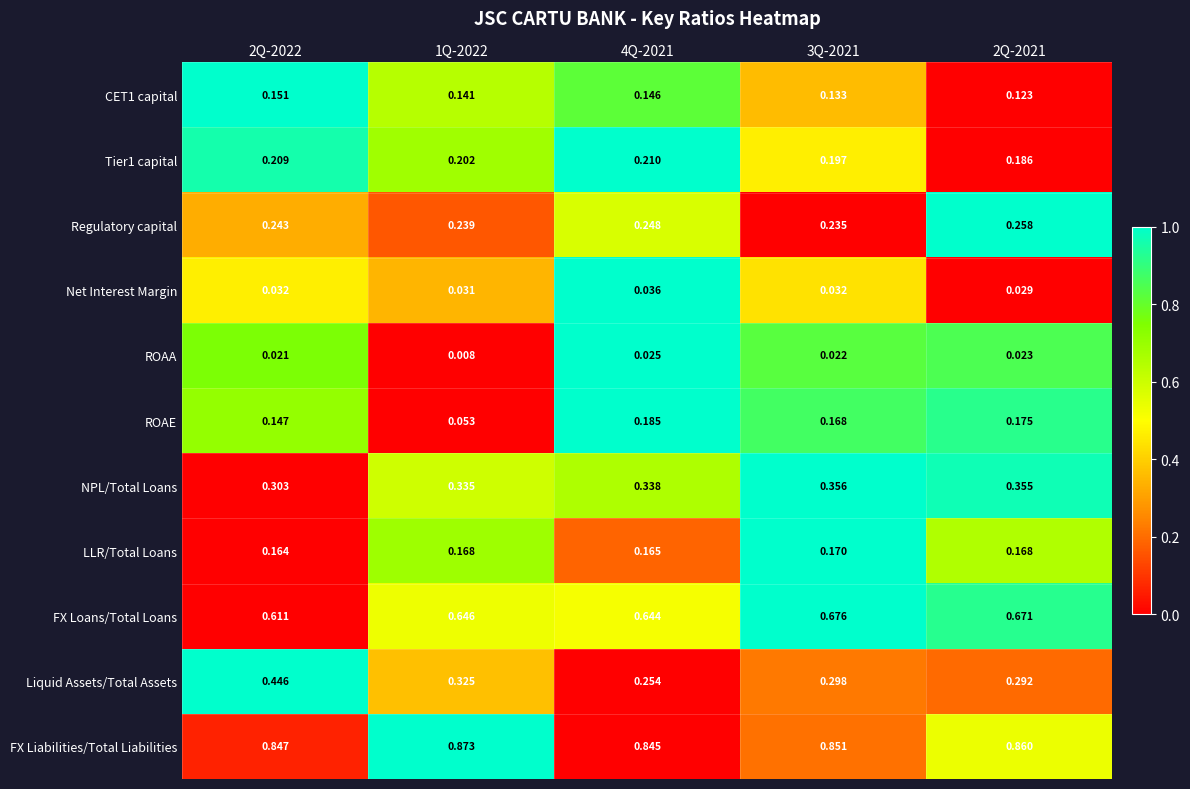

How many series are shown in this chart?

11